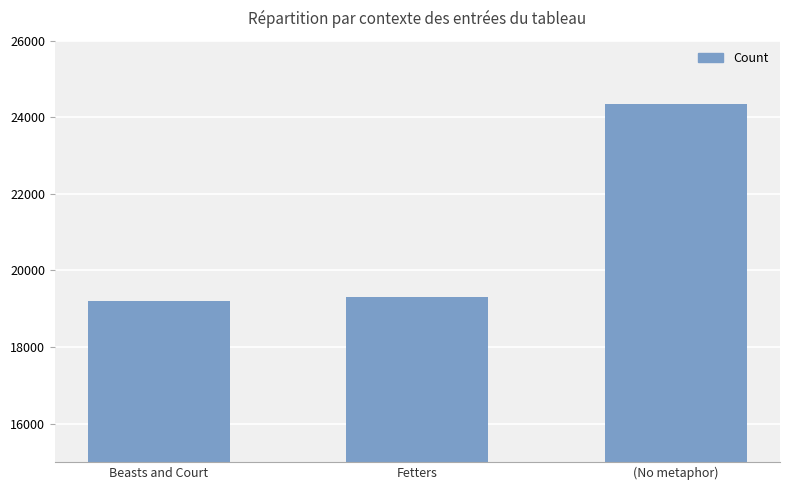

What is the label of the 2nd bar from the right?

Fetters